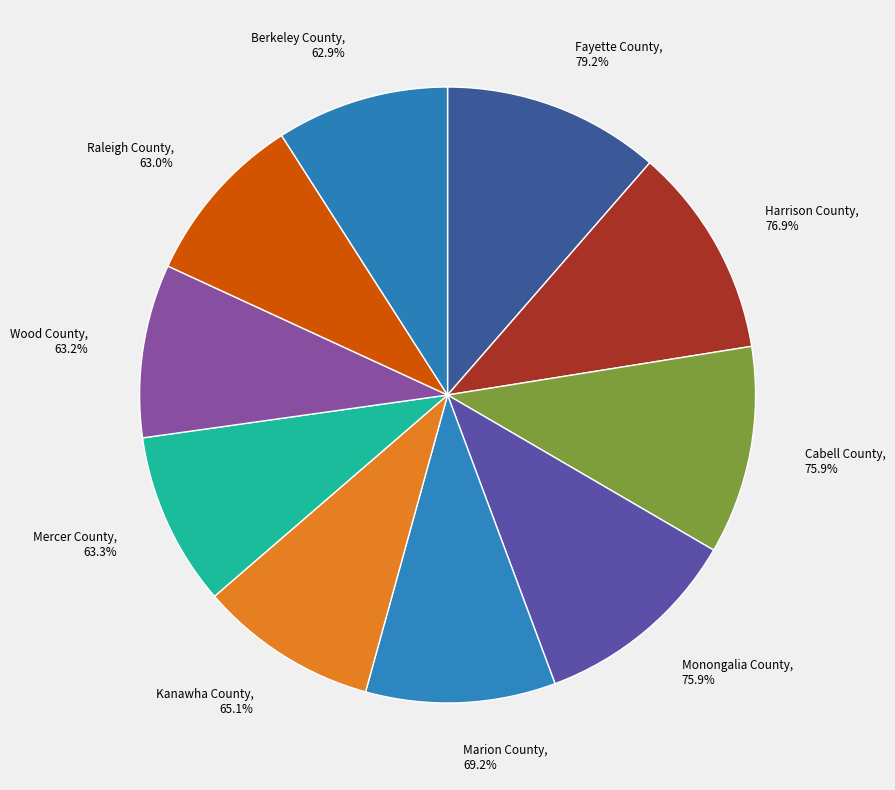

Is there any slice that represents more than half of the pie?

No